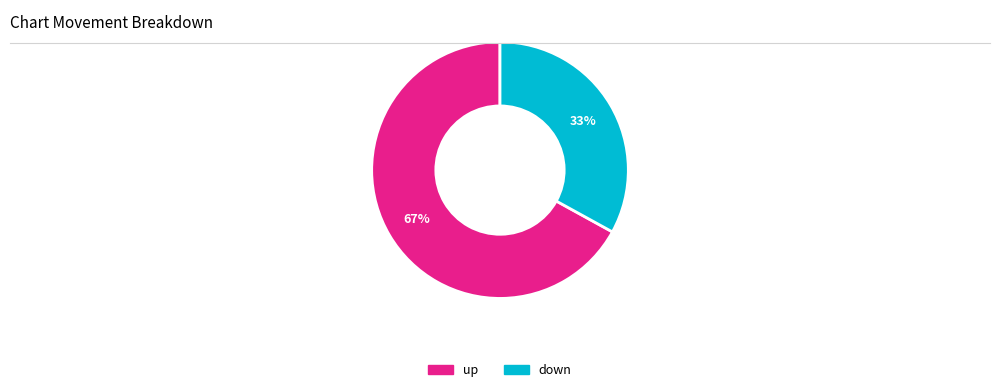

How many slices are in this pie chart?

2